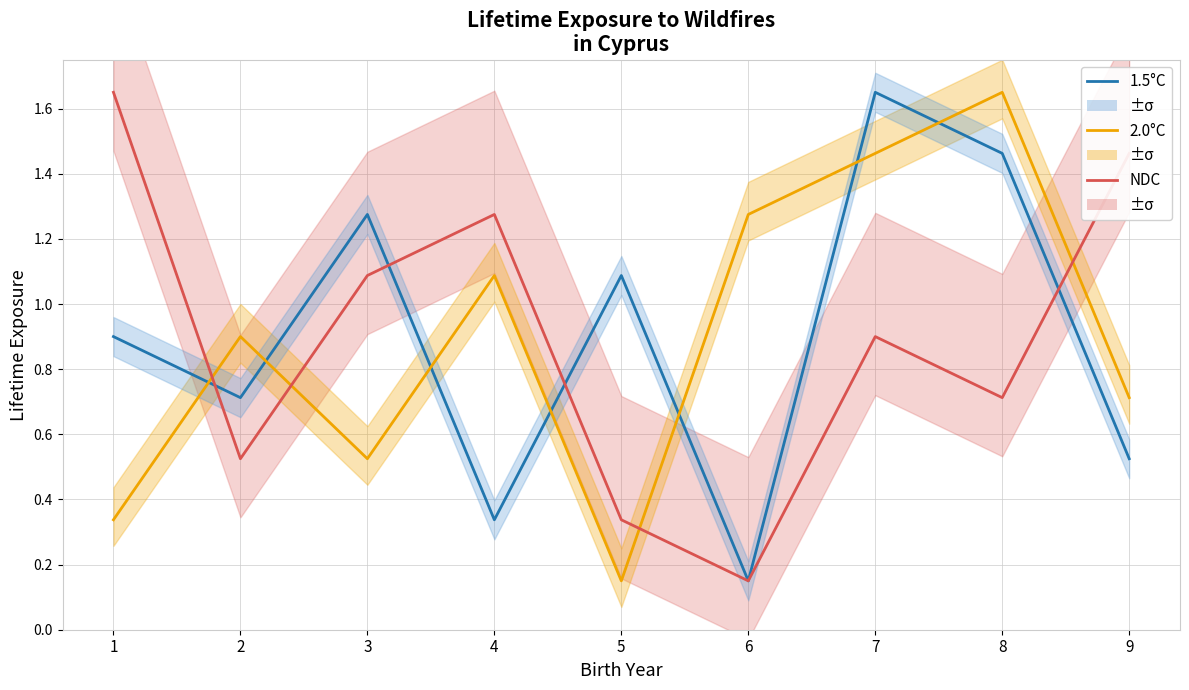

Which series ends up on top after the final intersection of NDC and 1.5°C?

NDC